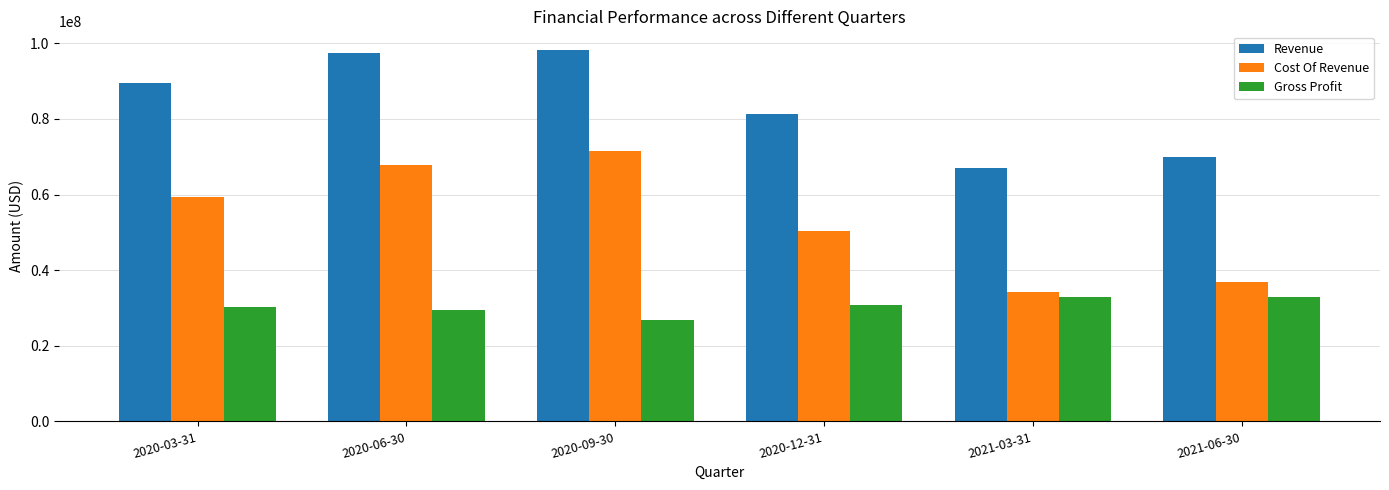

What is the minimum value for Gross Profit?

26761000